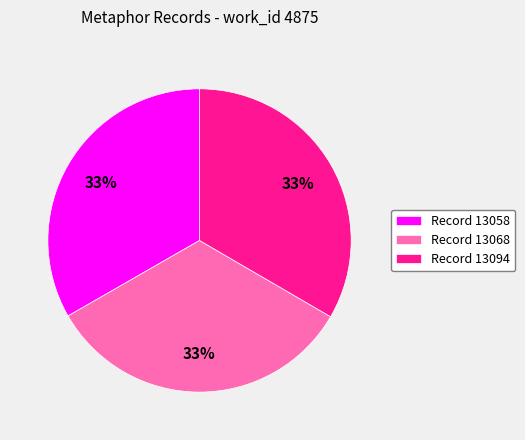

What percentage is the Record 13058 slice, to the nearest percent?

33%